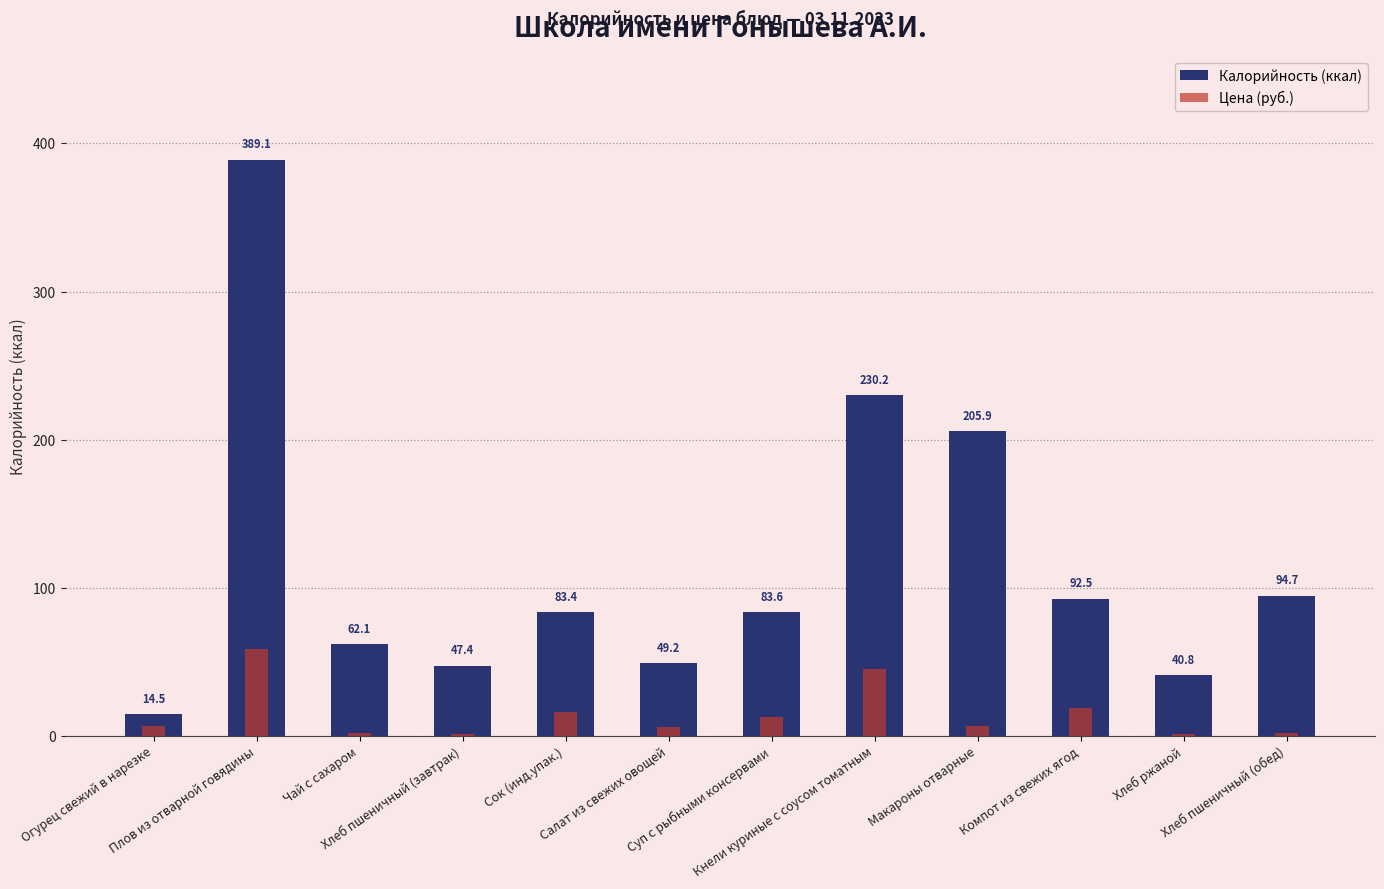

True or false: Цена (руб.) has a value of 0.8 at Чай с сахаром.

False